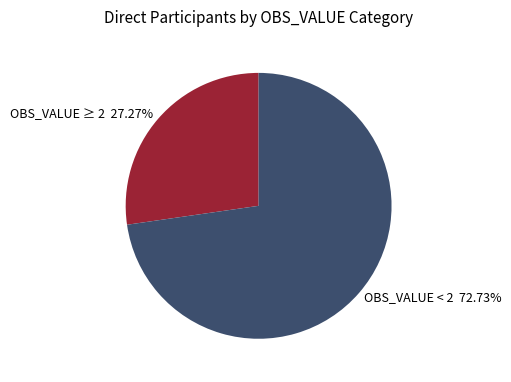

What is the smallest slice in the pie chart?

OBS_VALUE ≥ 2